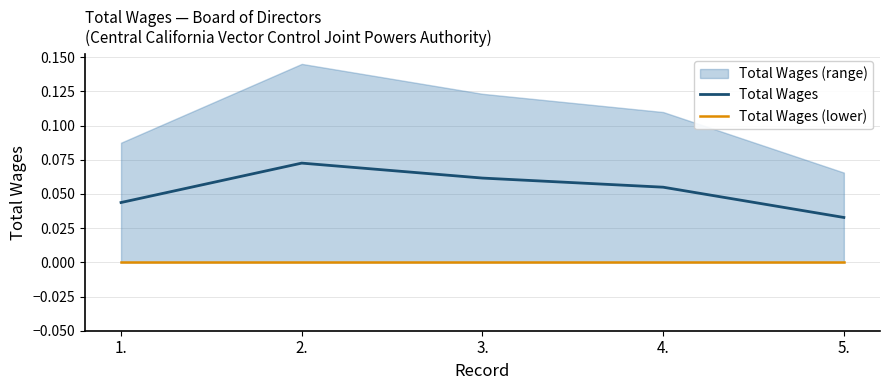

What is the label of the 2nd point from the right?

4.